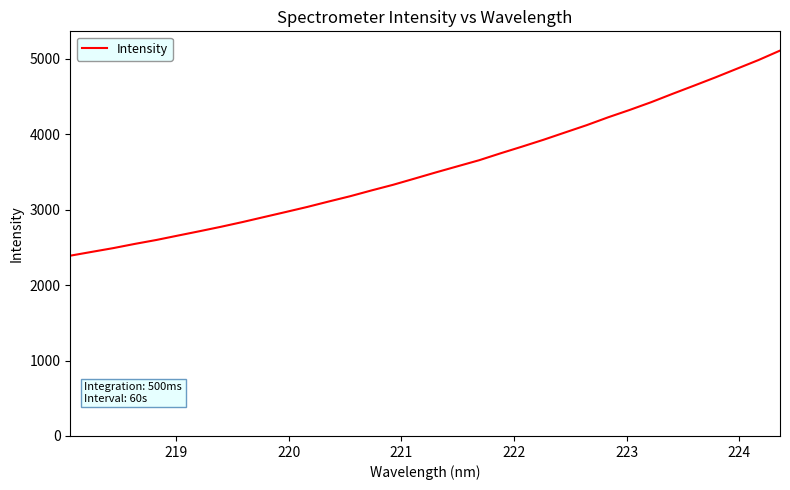

What is the minimum value shown in the chart?

2390.4